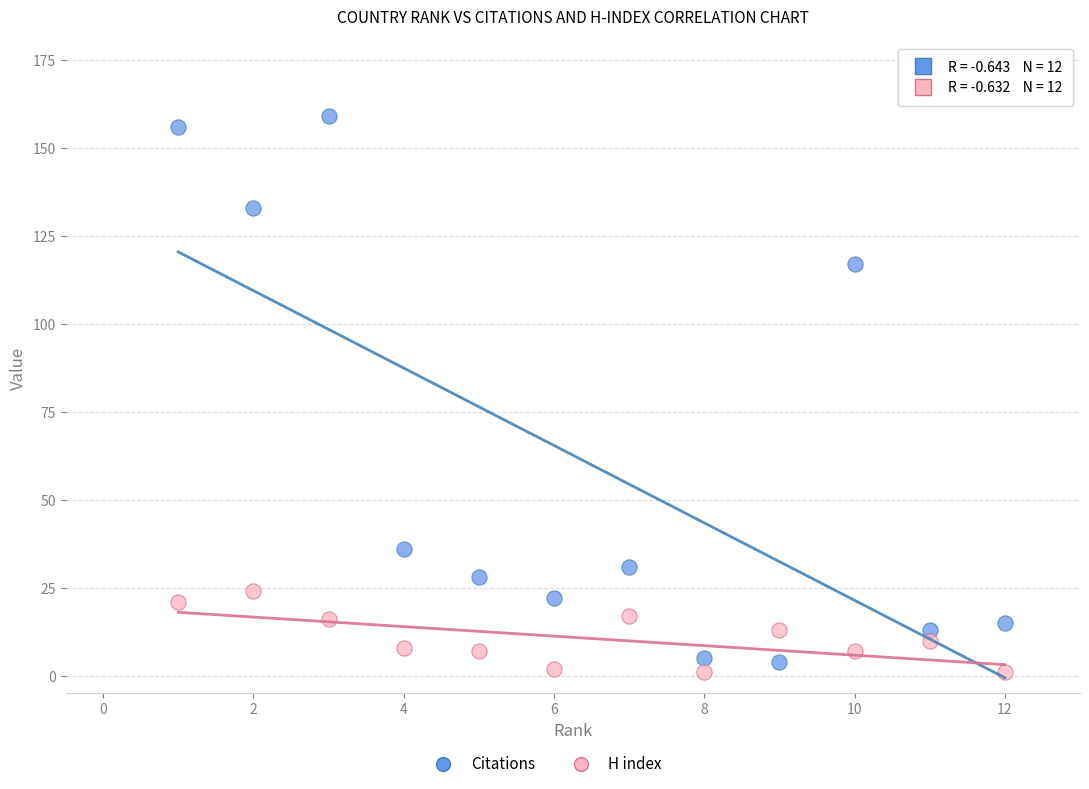

Across all data points, what is the range of X values (max minus min)?

11